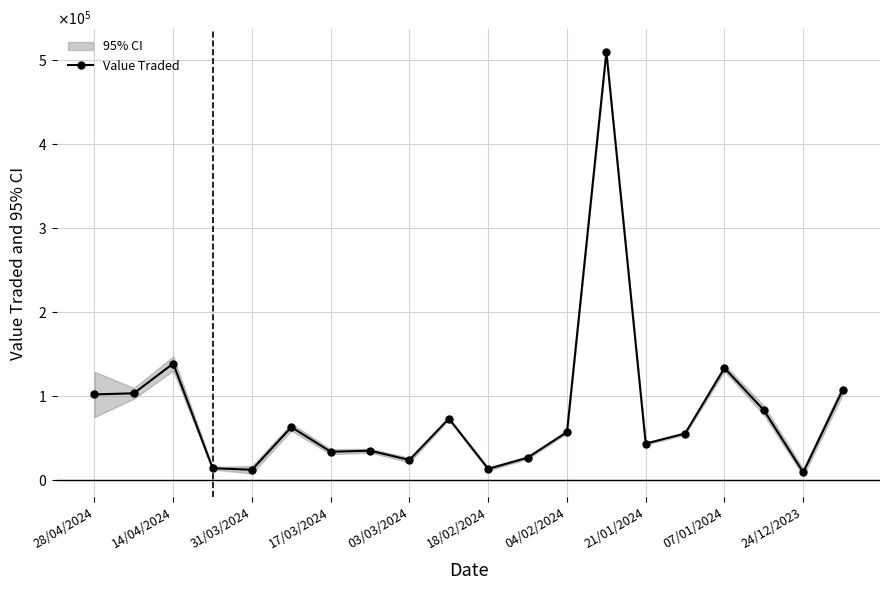

At which category does the chart reach its minimum across all series?

24/12/2023